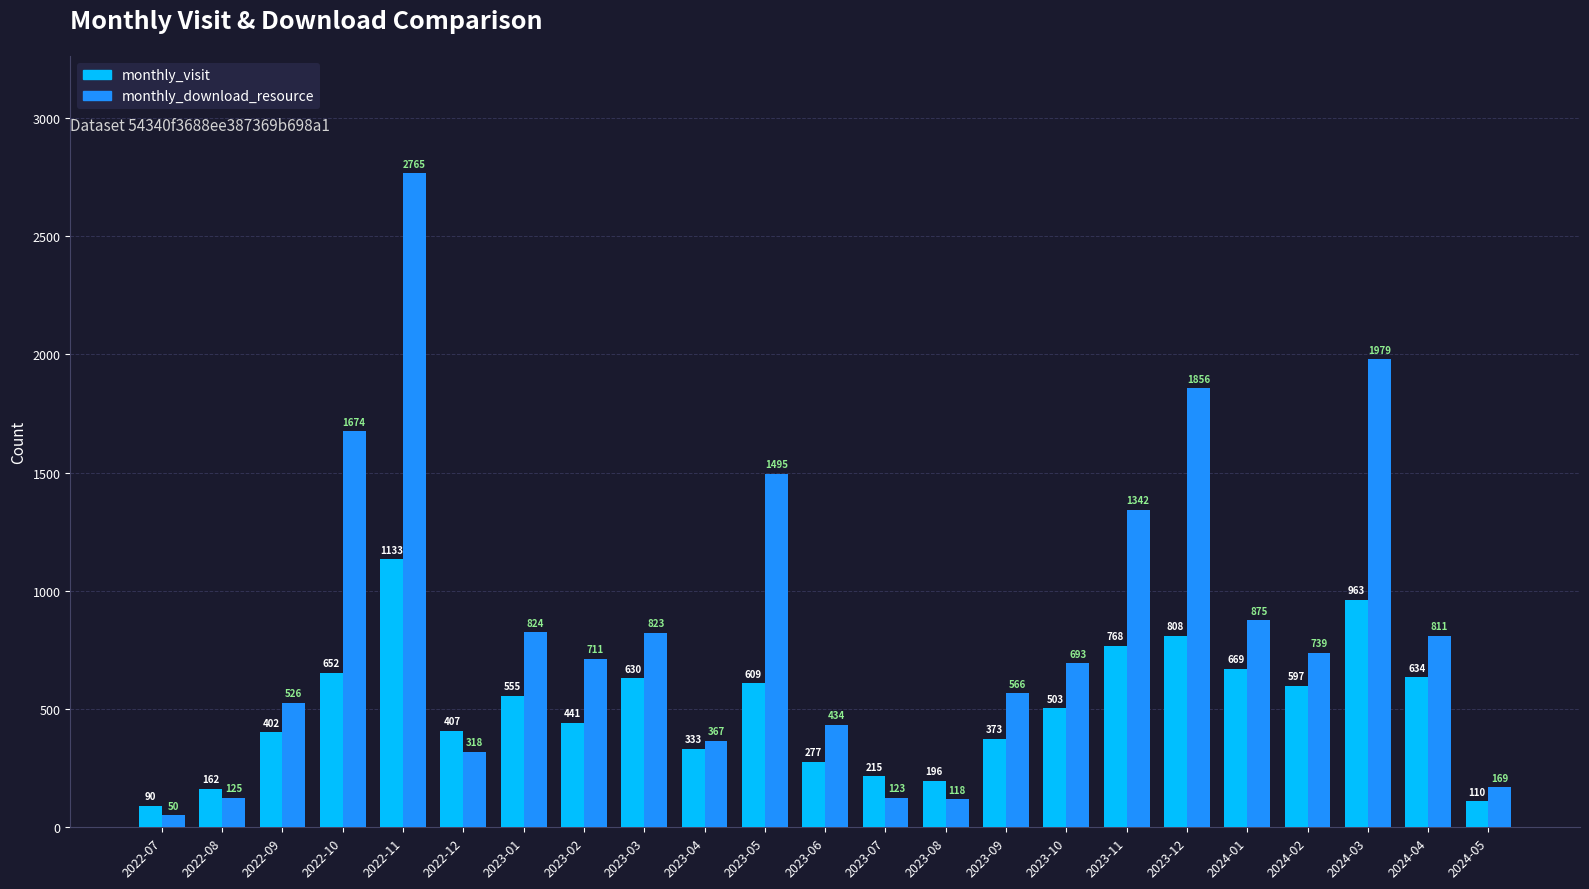

Are the bars grouped side by side (vs. stacked)?

Yes